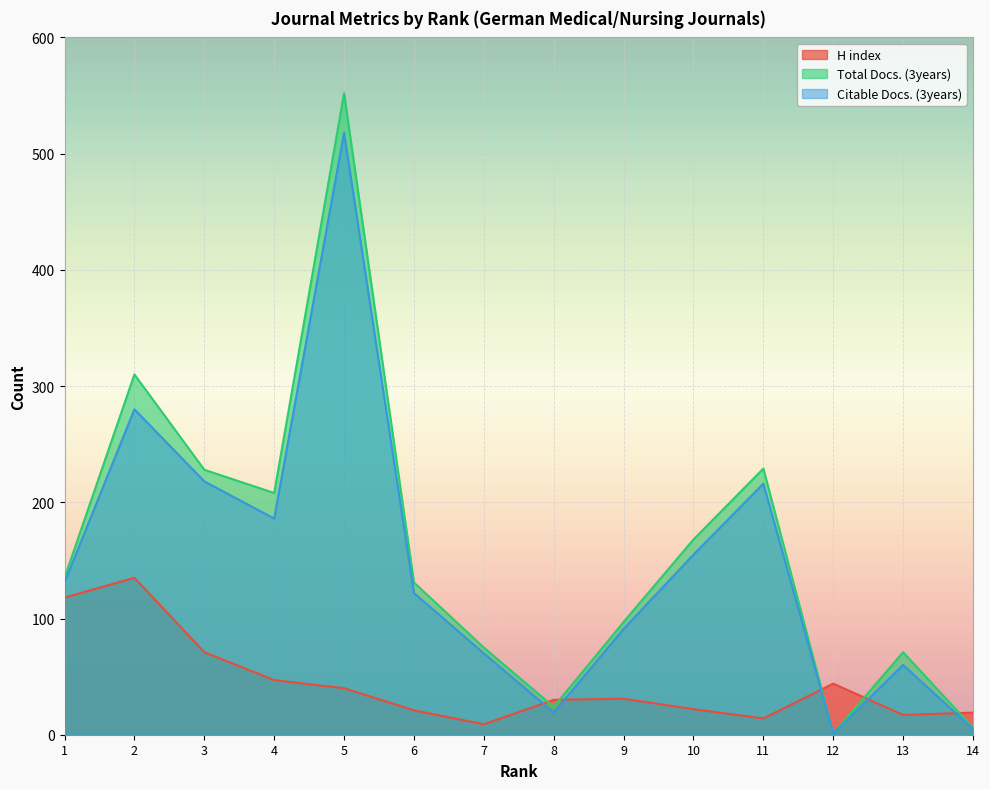

Is it true that Total Docs. (3years) equals 9 at 8?

False